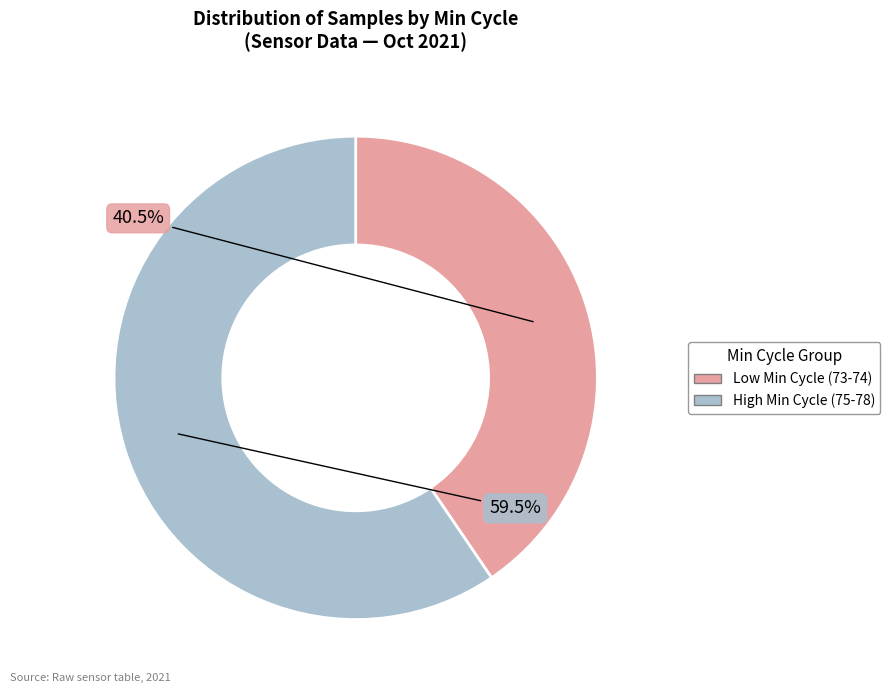

Is High Min Cycle (75-78) the majority of the pie?

Yes